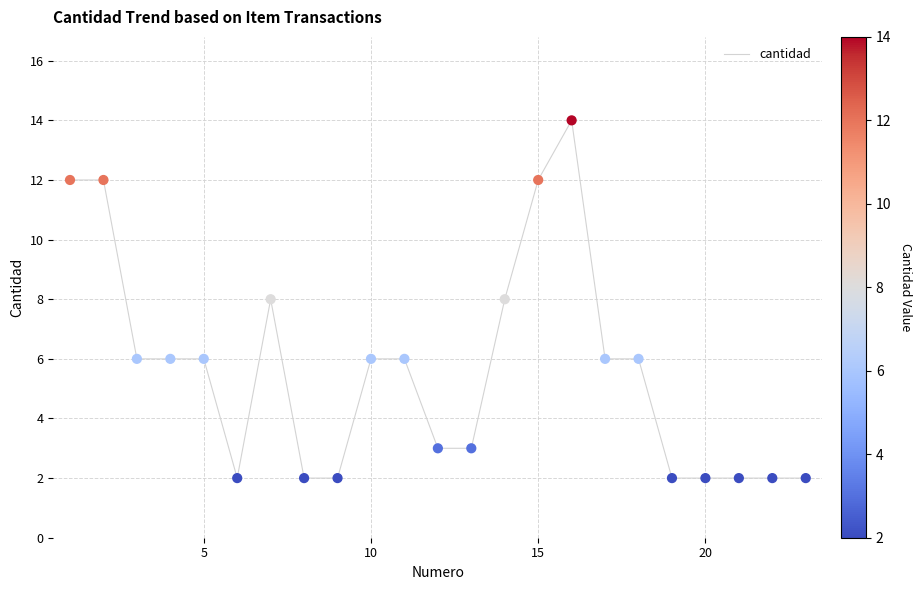

What is the maximum value shown in the chart?

14